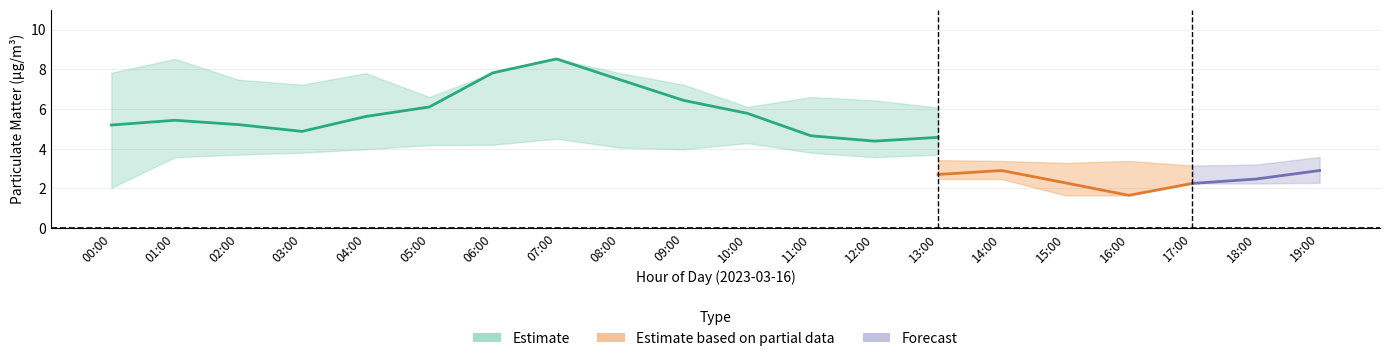

What position from the right is 09:00?

11